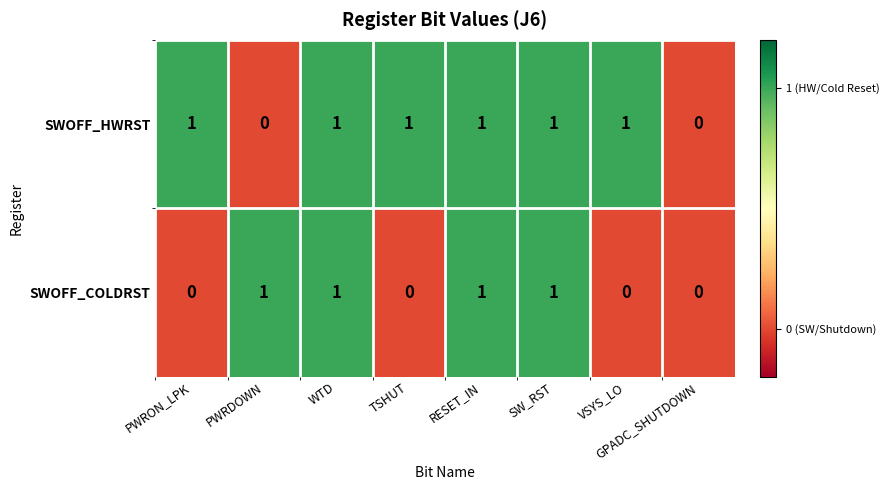

Which series has the largest total across all categories?

SWOFF_HWRST